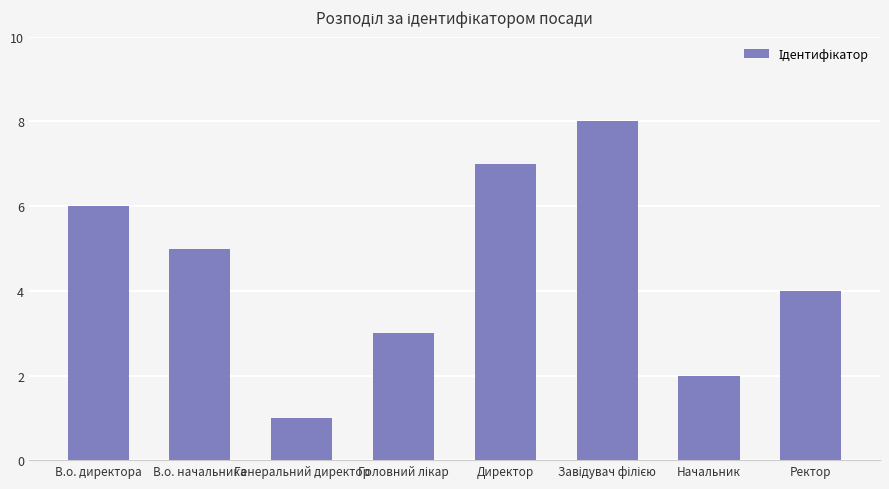

What position from the right is В.о. директора?

8